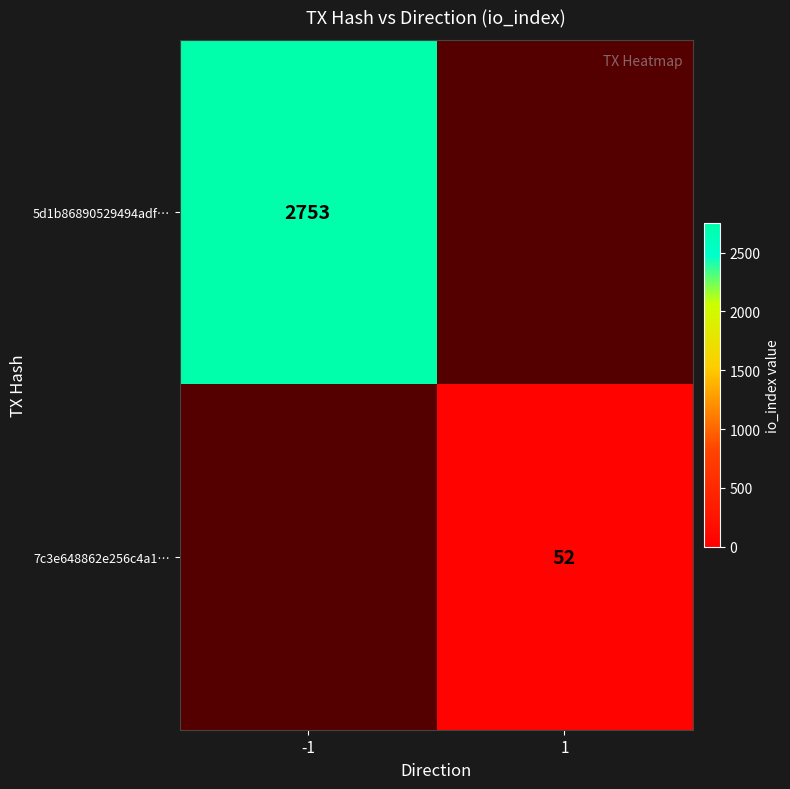

Is it true that 7c3e648862e256c4a1… equals 17 at 1?

False